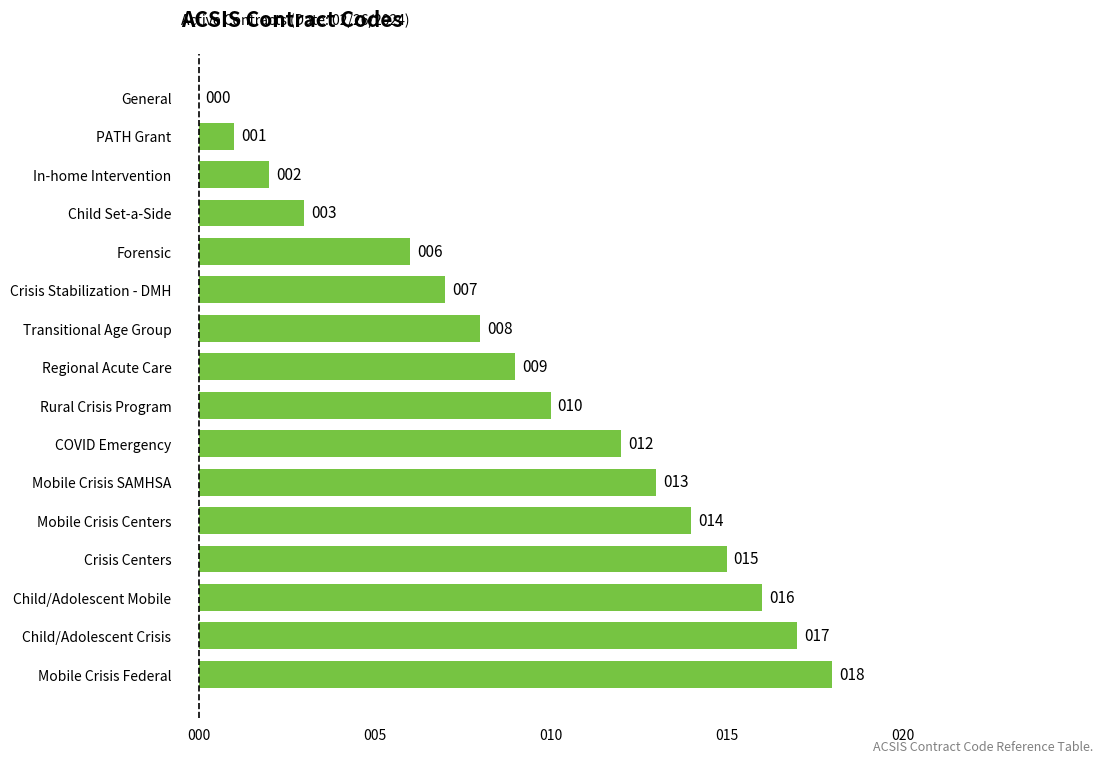

What value does the data have at Regional Acute Care, to the nearest 5?

10